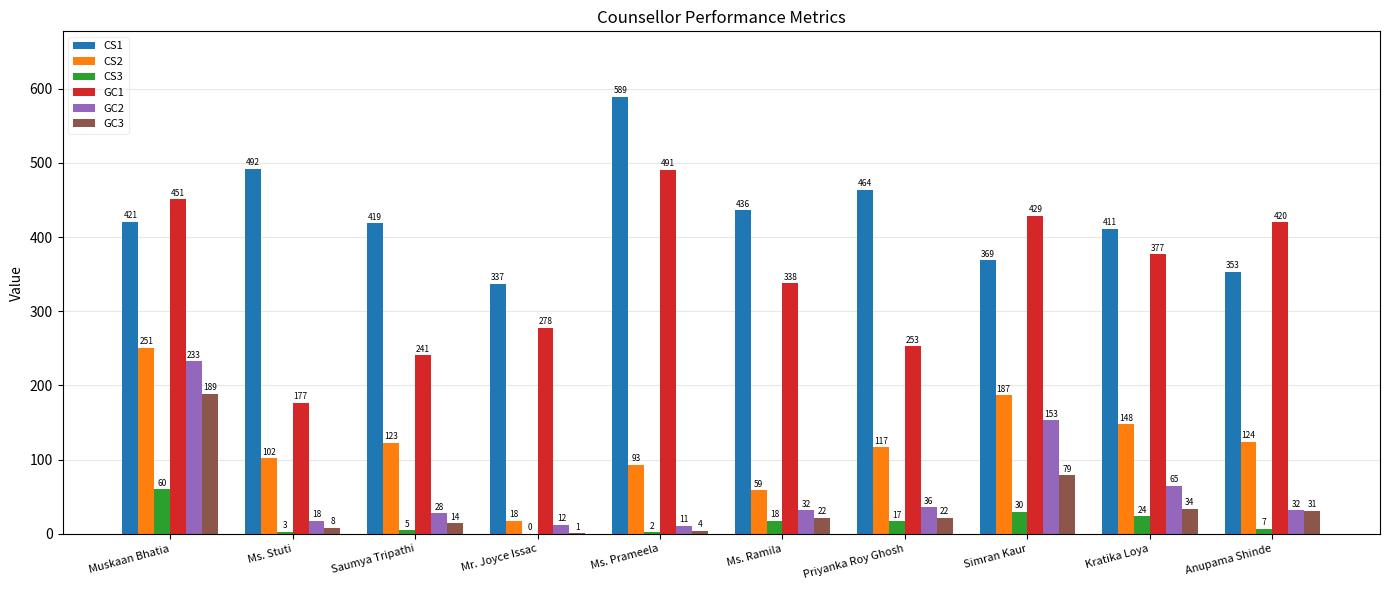

At which category is the sum across all series the highest?

Muskaan Bhatia